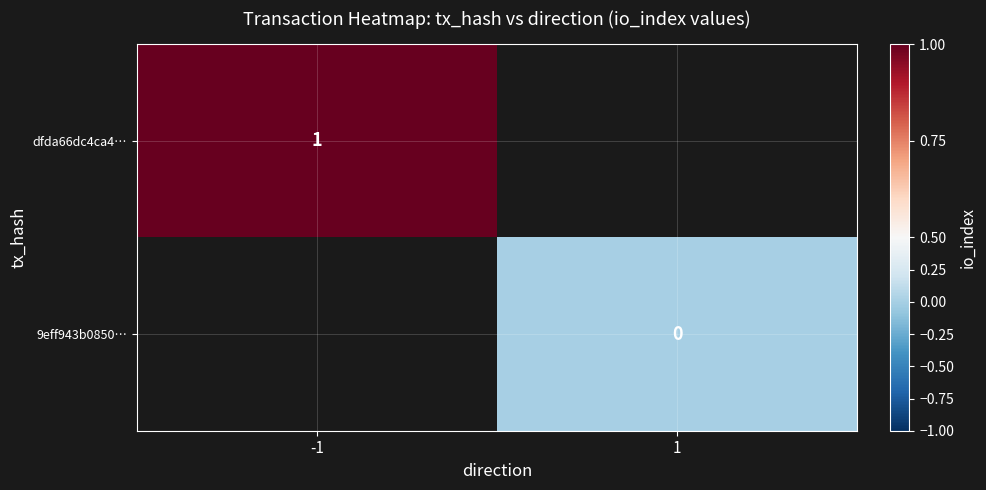

The value of dfda66dc4ca4… at -1 is 1. True or false?

True